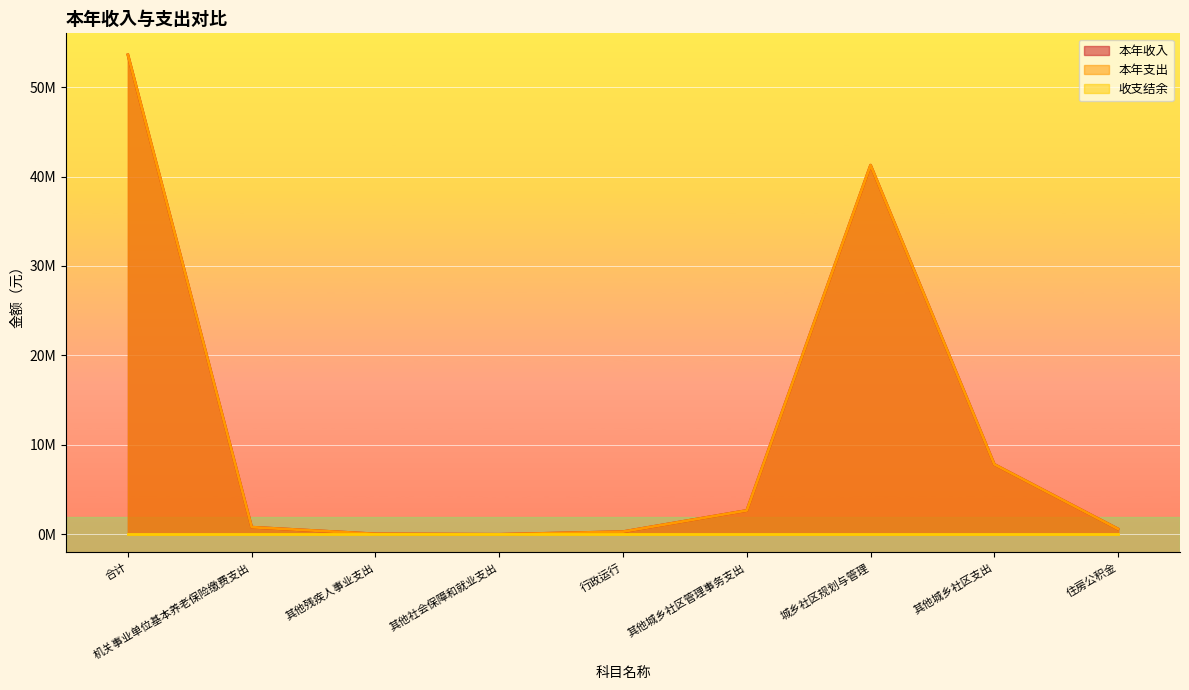

What is the label of the 1st point from the left?

合计